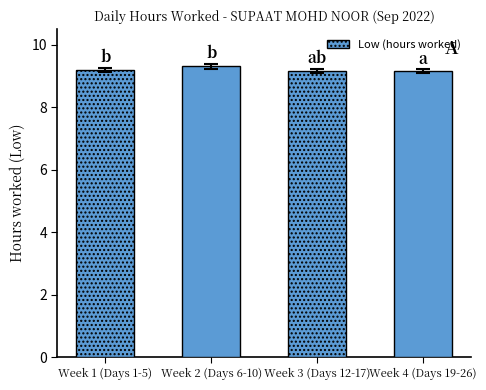

Count the values in the range 9 to 10.

4